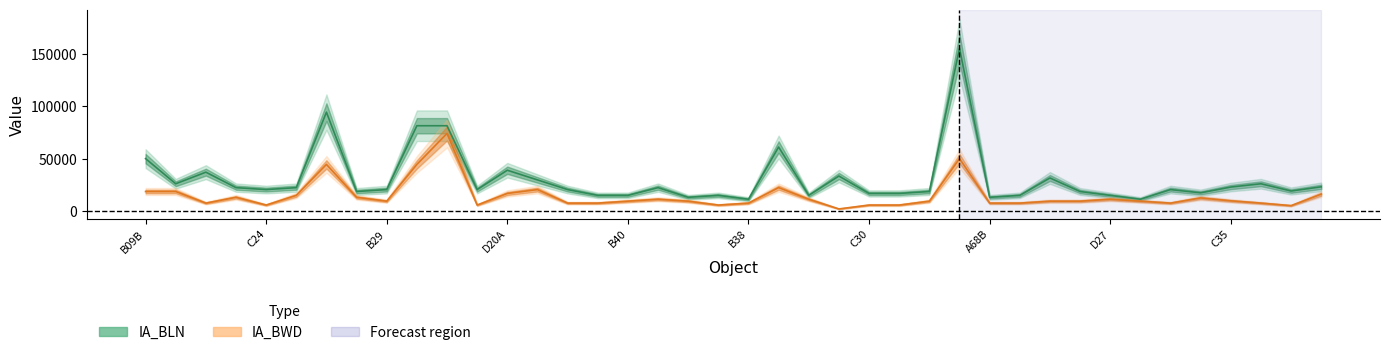

What are all the series names shown in the legend?

IA_BLN, IA_BWD